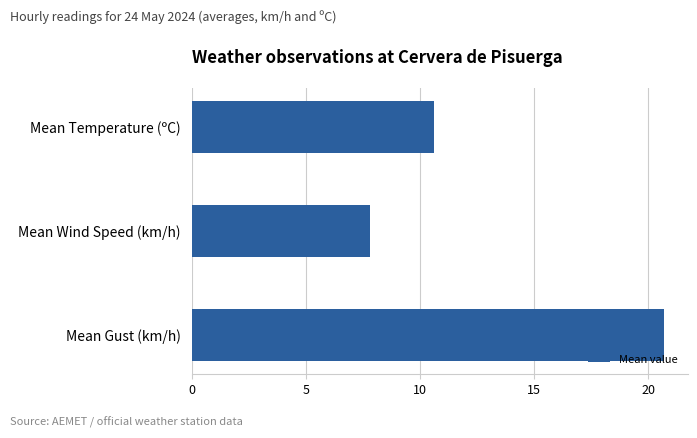

What is the sum of the values at Mean Gust (km/h) and Mean Wind Speed (km/h)?

28.5